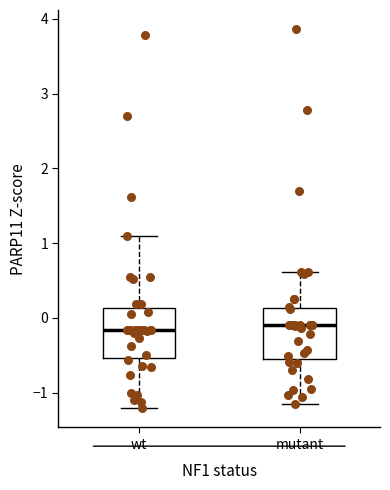

Reading left to right, transcribe this box plot: for each box, give where its median line is, the range the box spans, and where its two whiskers end, as read against the y-axis. The values are not printed on the chart, so give them approximately, as read against the axis.

wt: median -0.2, box -0.5 to 0.1, whiskers -1.2 to 1.1
mutant: median -0.1, box -0.5 to 0.1, whiskers -1.2 to 0.6